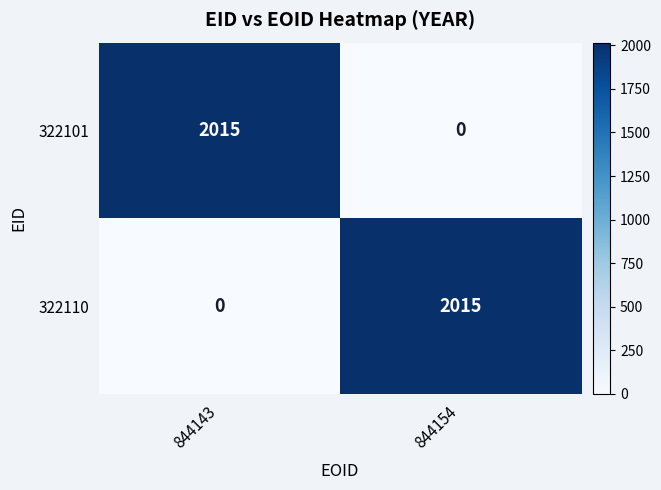

True or false: 322110 has a value of 2015 at 844154.

True